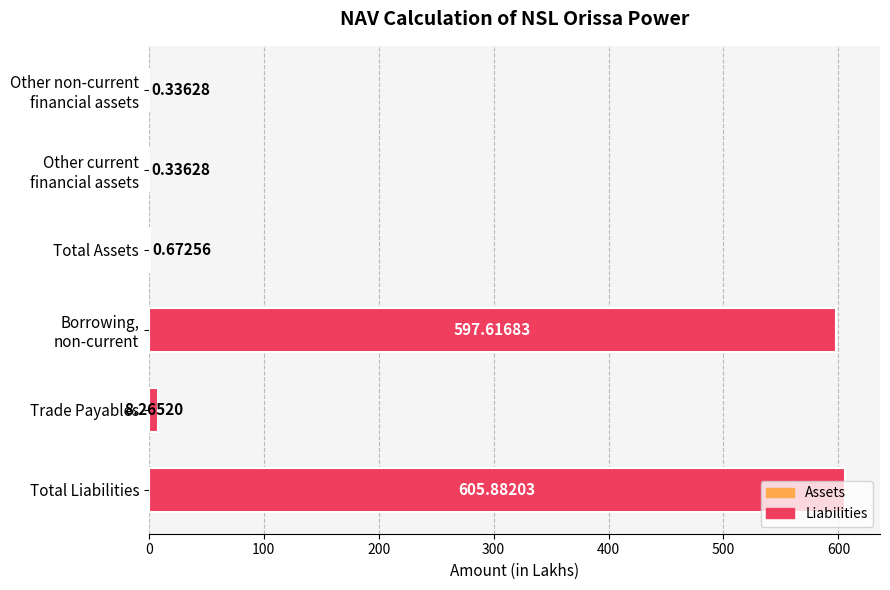

What is the sum of all values?

1213.1